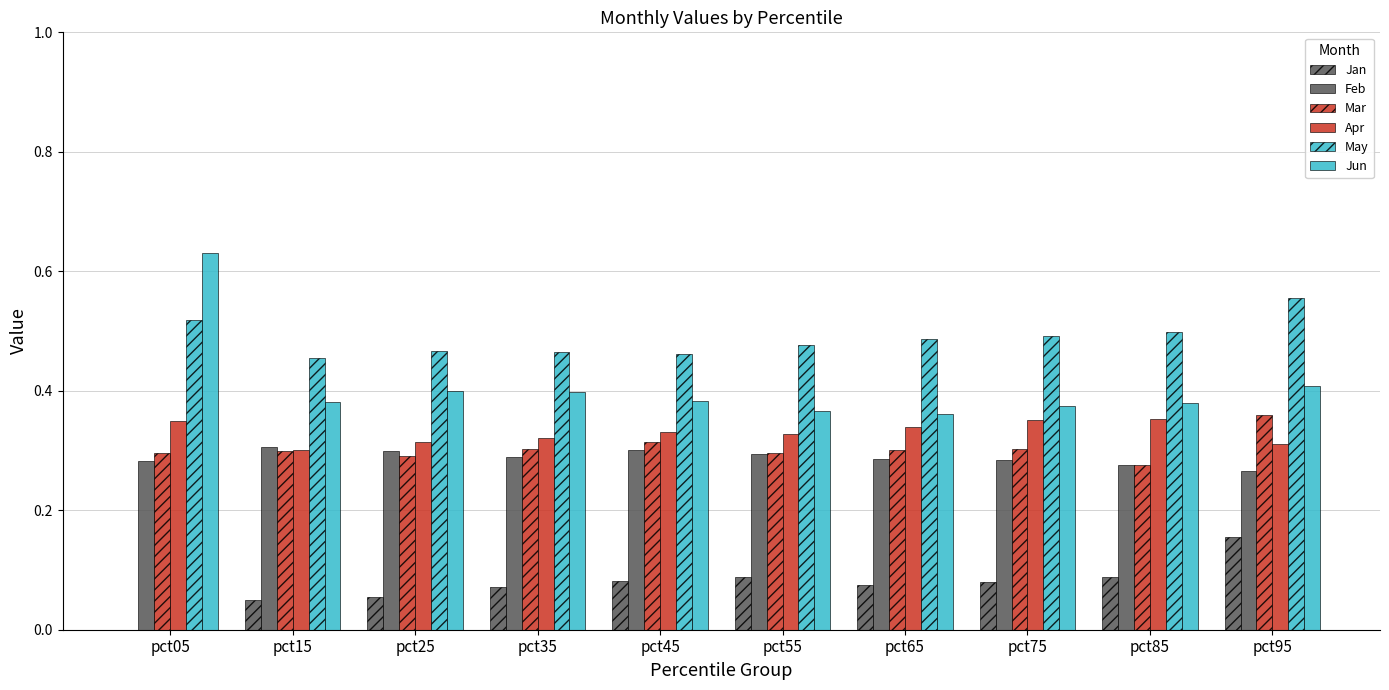

What is the total value across all series at pct55?

1.8